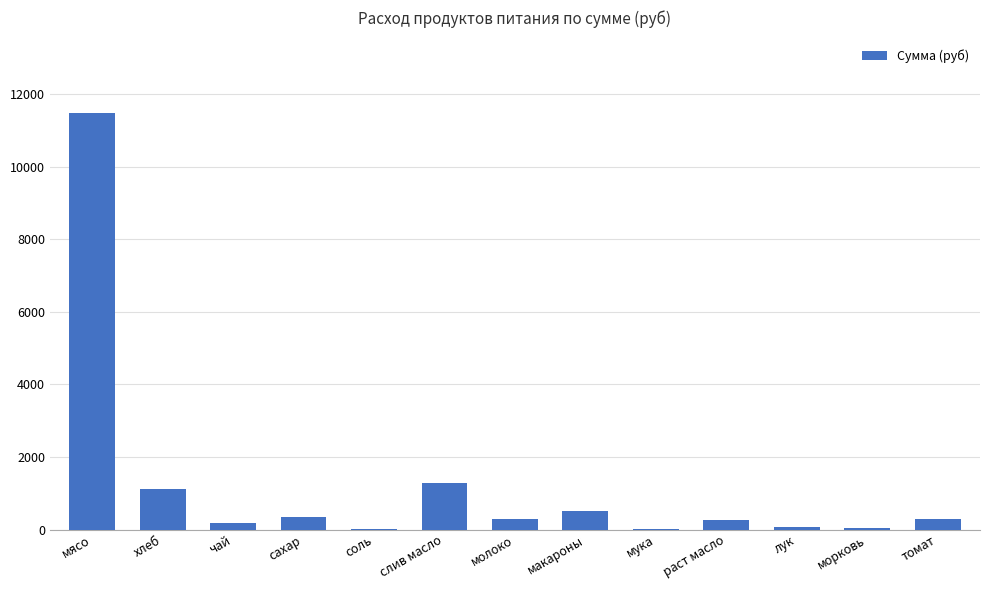

What is the approximate value at слив масло?

1281.6